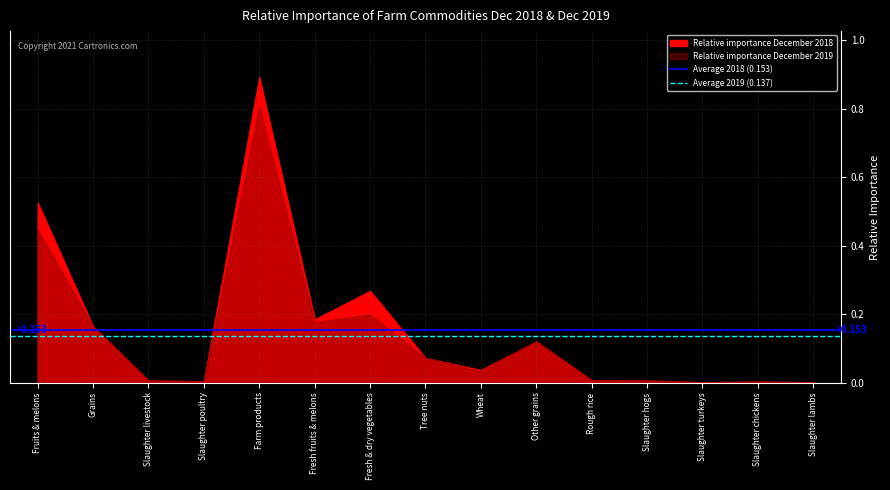

What position from the left is Grains?

2